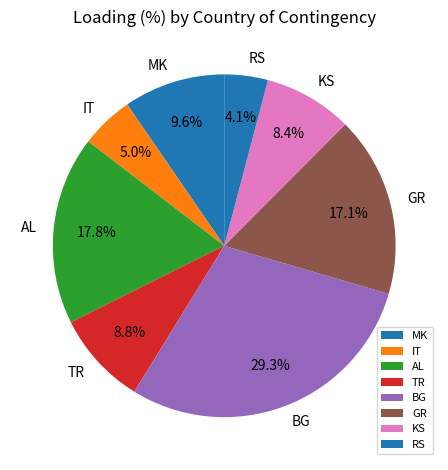

How many segments does this pie chart have?

8